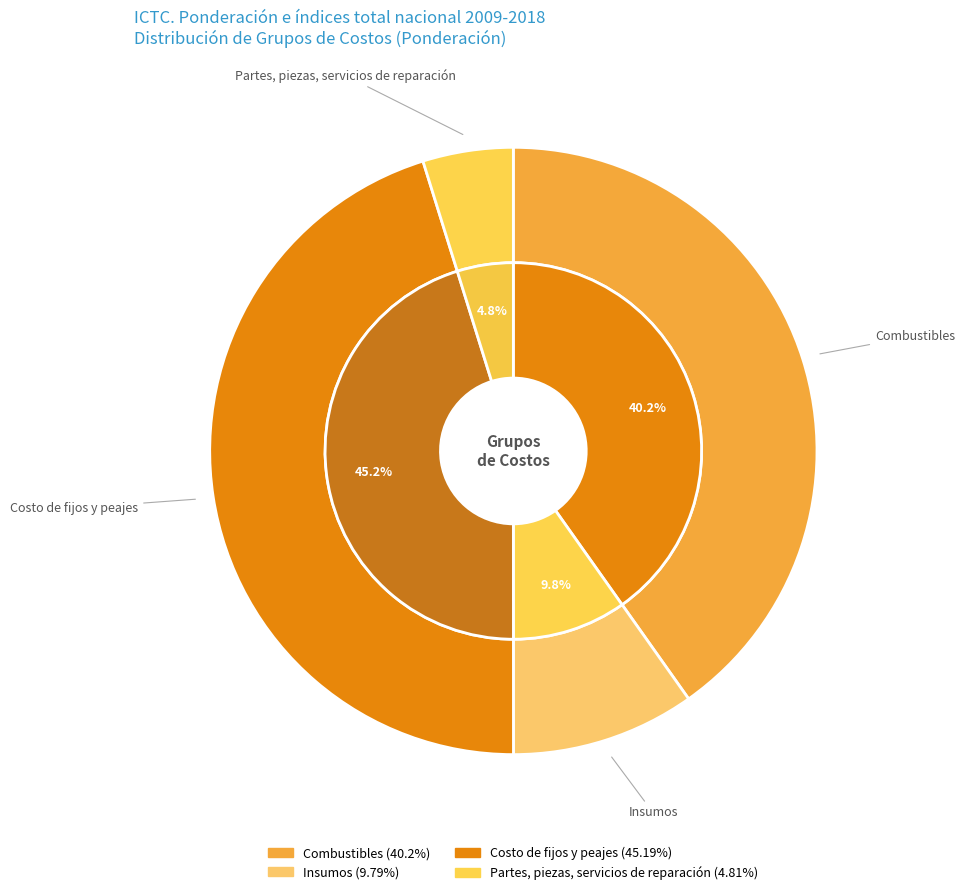

Which category has the biggest portion of the pie?

Costo de fijos y peajes